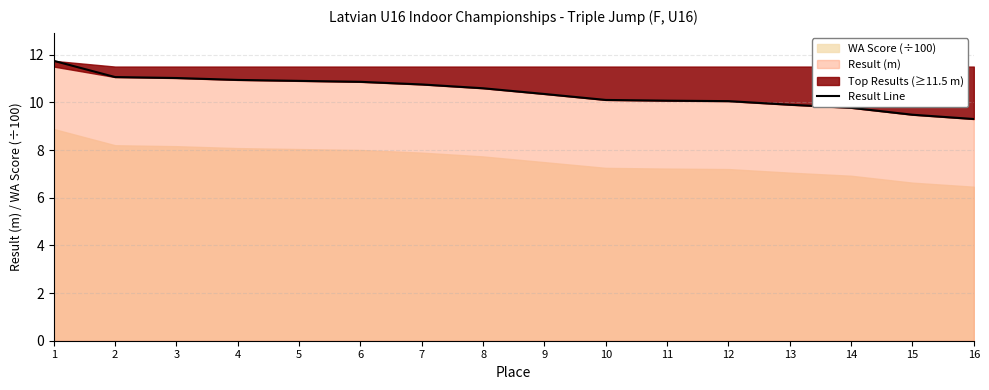

Approximately how many times larger is the value at 8 compared to 2?

1.0